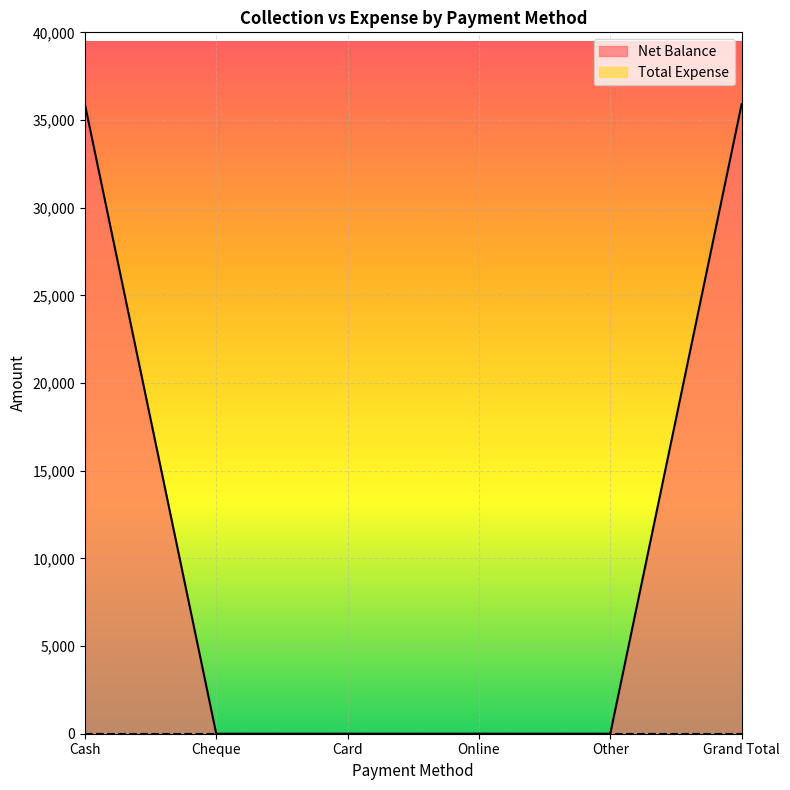

The chart shows a value of 0 at Other. True or false?

True